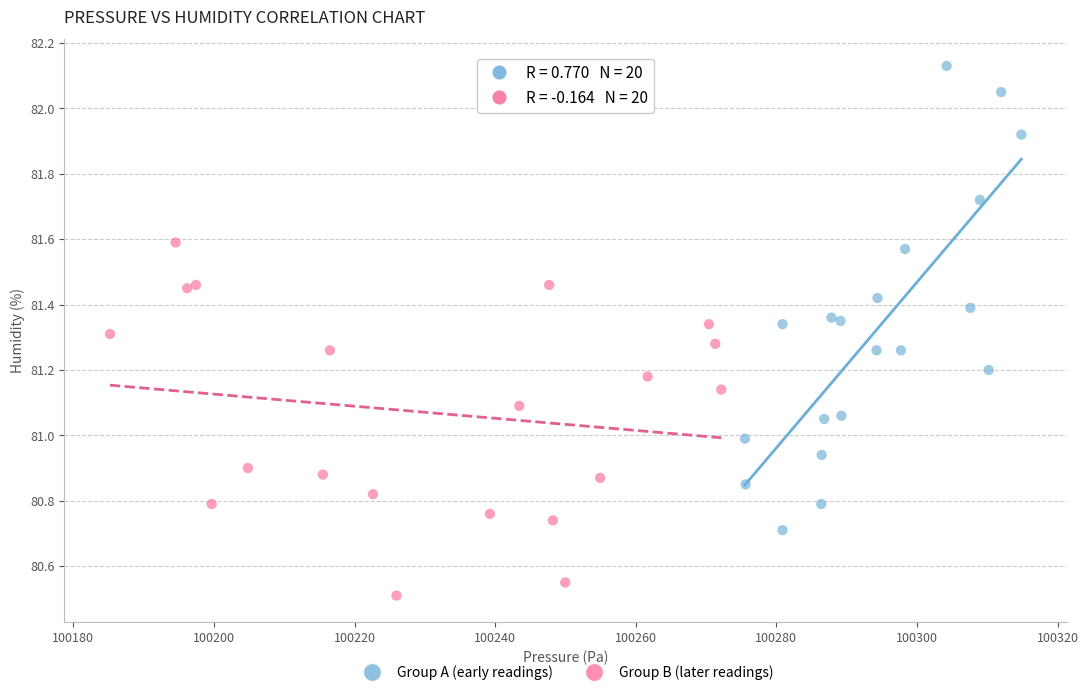

Which series has the widest spread of Y values?

Group A (early readings)